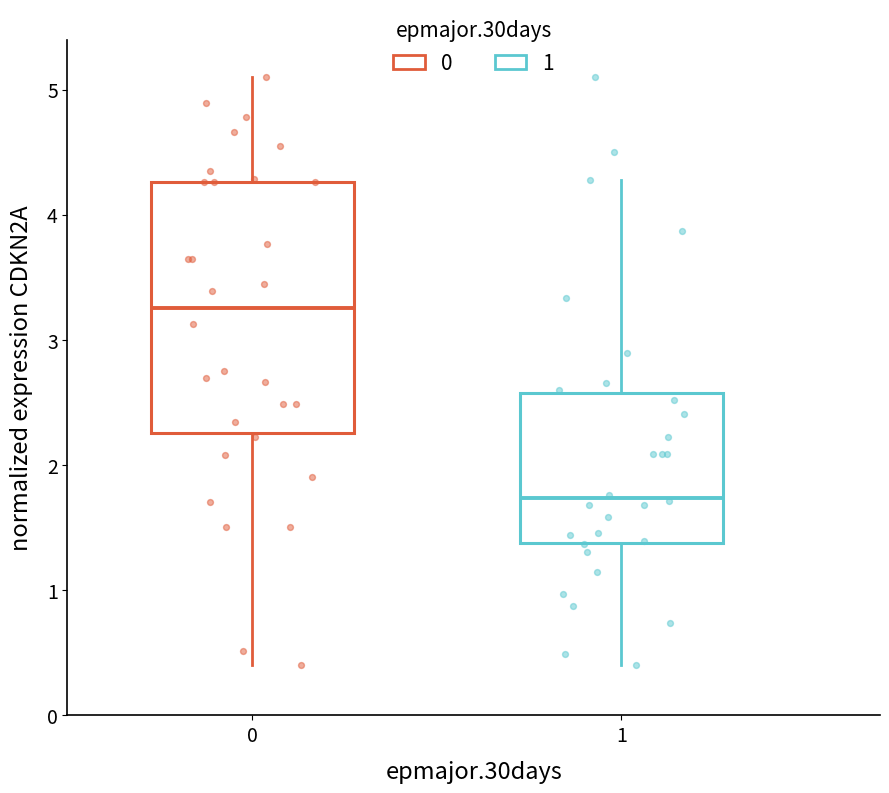

Which box is the tallest, from its lower edge to its upper edge?

0